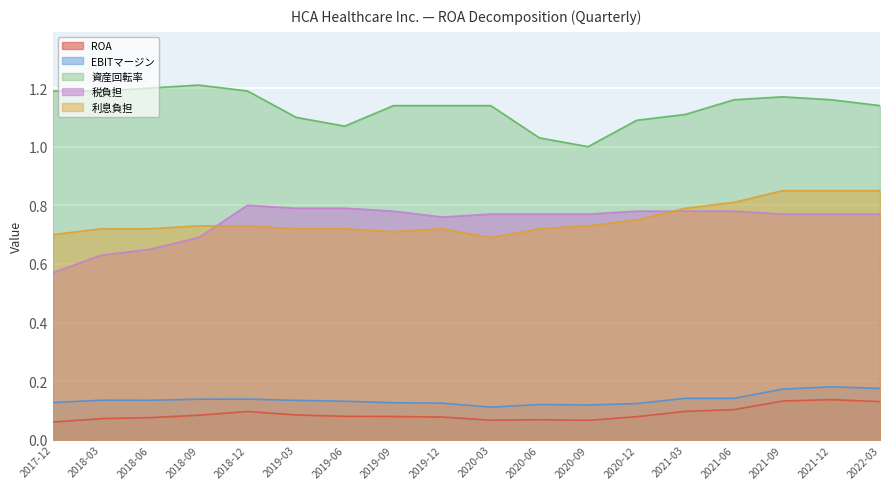

In 利息負担, how many points are lower than both neighbors (excluding endpoints)?

2